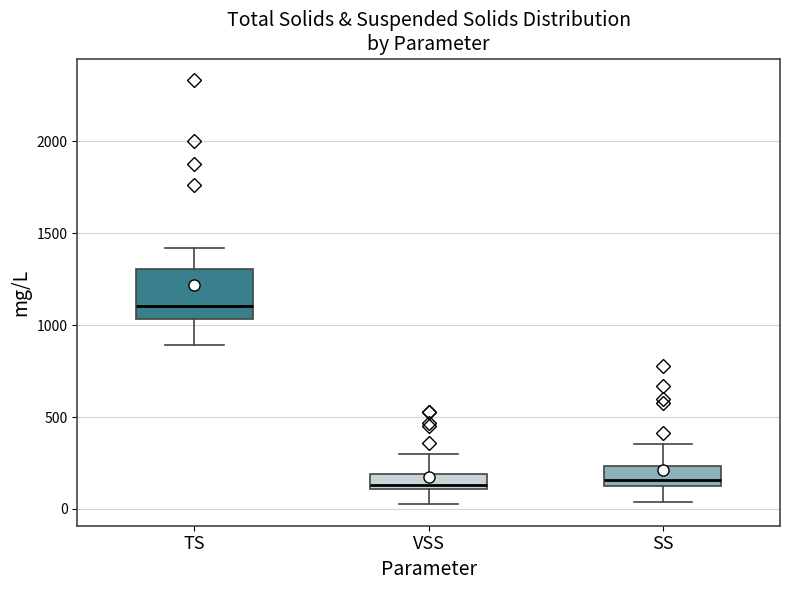

Reading left to right, transcribe this box plot: for each box, give where its median line is, the range the box spans, and where its two whiskers end, as read against the y-axis. The values are not printed on the chart, so give them approximately, as read against the axis.

TS: median 1100, box 1050 to 1300, whiskers 900 to 1400
VSS: median 150, box 100 to 200, whiskers 0 to 300
SS: median 150 (just above the box's lower edge), box 150 to 250, whiskers 50 to 350